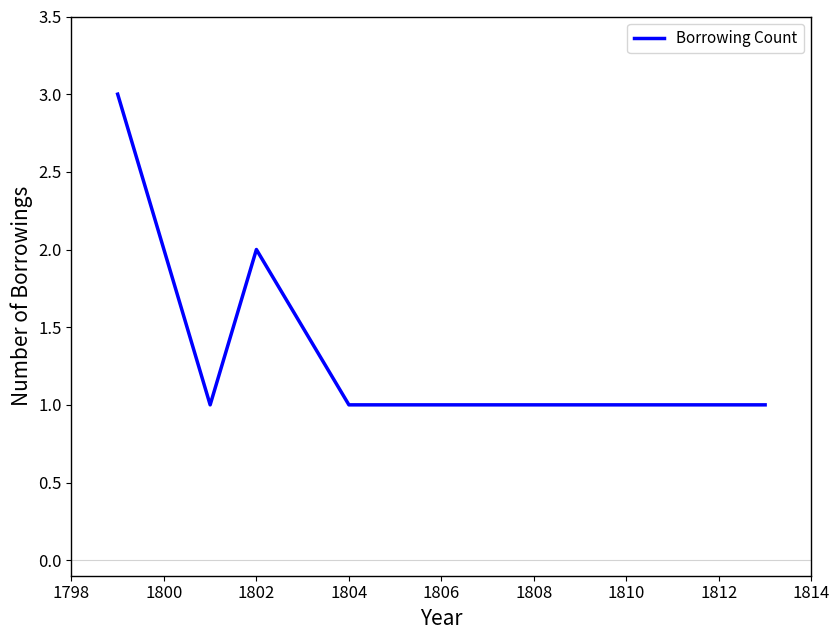

What is the sum of all values?

11